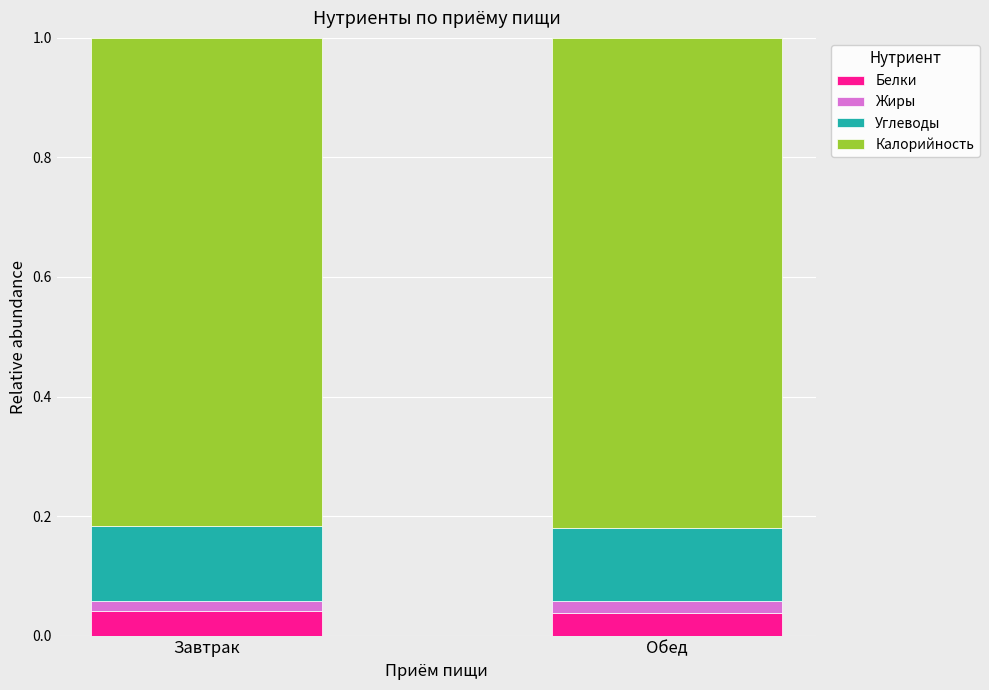

What is the total value across all series at Завтрак?

1.0